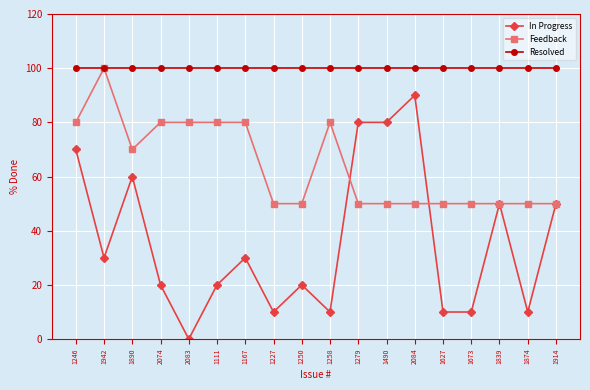

True or false: In Progress has a value of 50 at 1914.

True